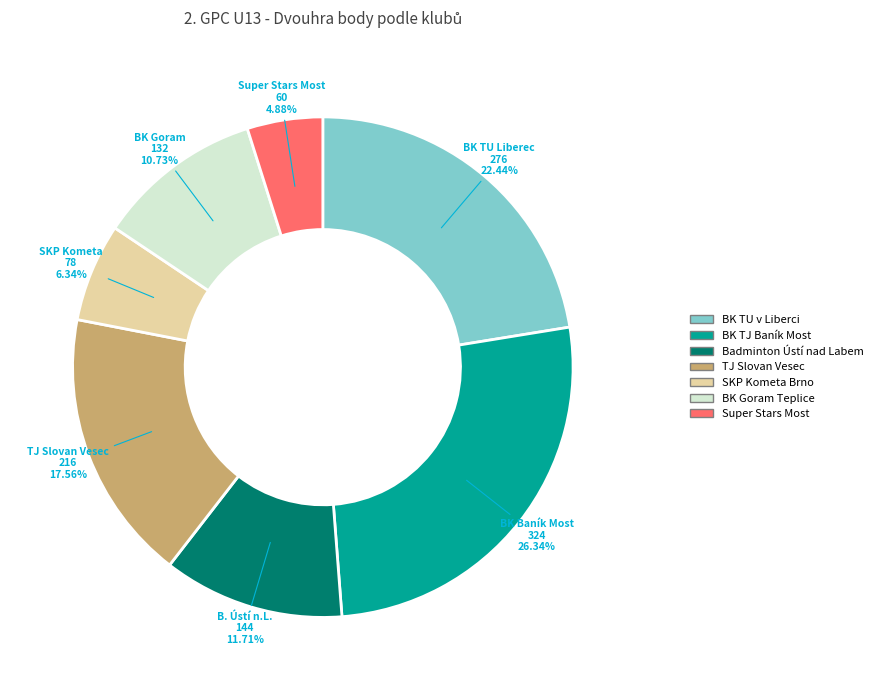

To the nearest percent, what portion does TJ Slovan Vesec represent?

18%